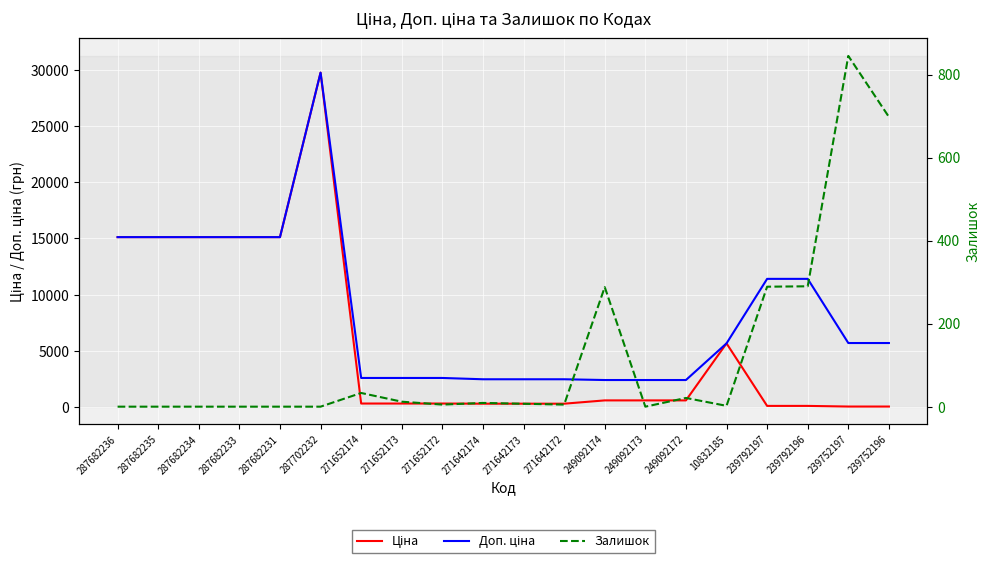

Which label corresponds to the largest value in the chart?

287702232